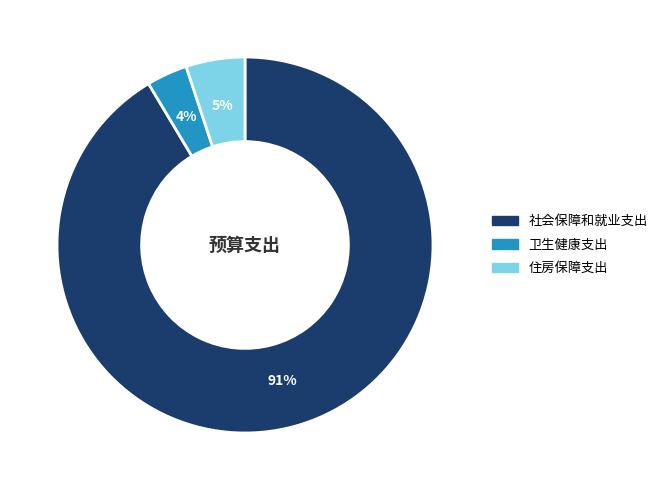

What percentage is the 卫生健康支出 slice, to the nearest percent?

4%